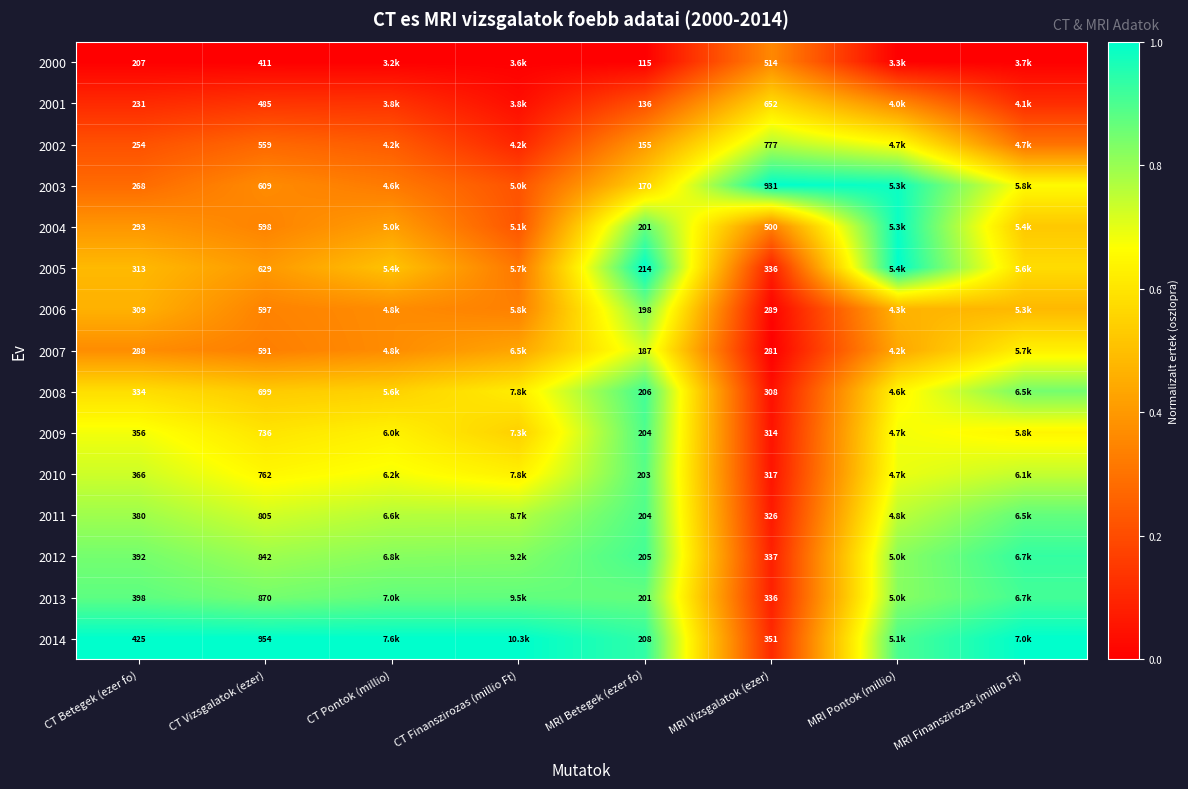

At which label does 2001 reach its peak?

MRI Vizsgalatok (ezer)